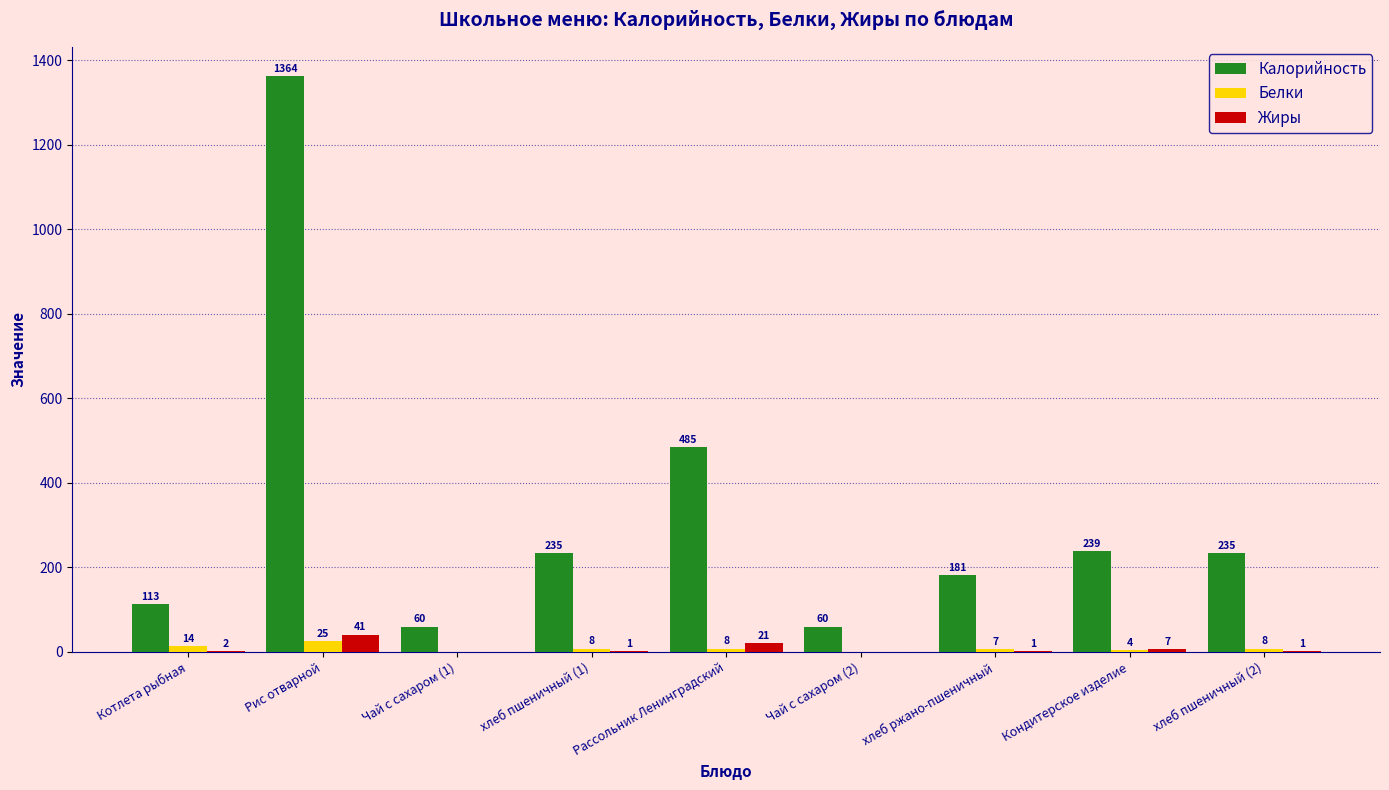

What is the approximate value of Калорийность at Чай с сахаром (2), to the nearest 50?

50